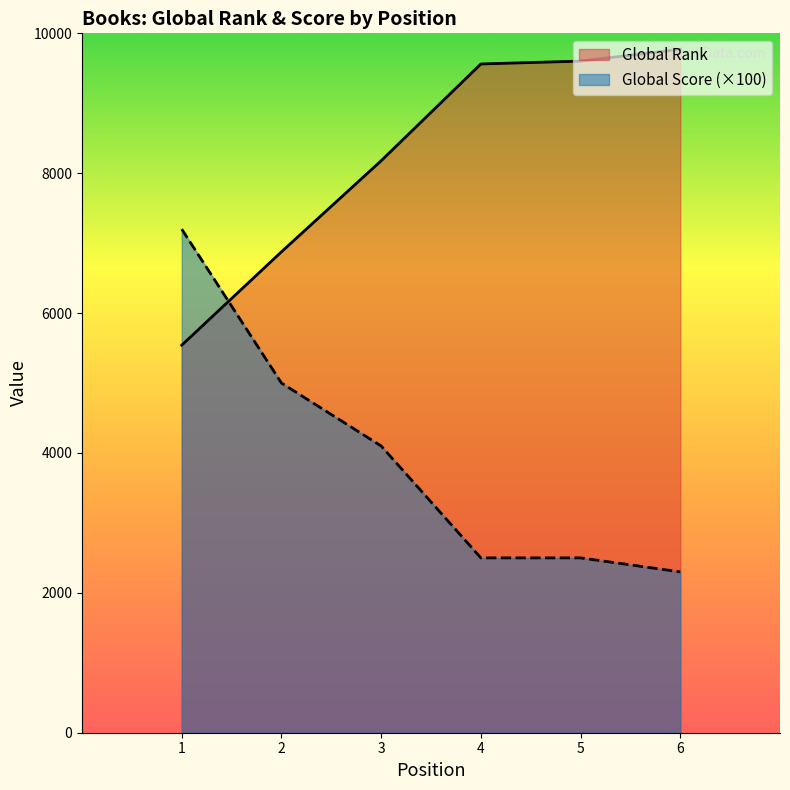

What is the difference between the maximum and second lowest values in the Global Score series?

4700